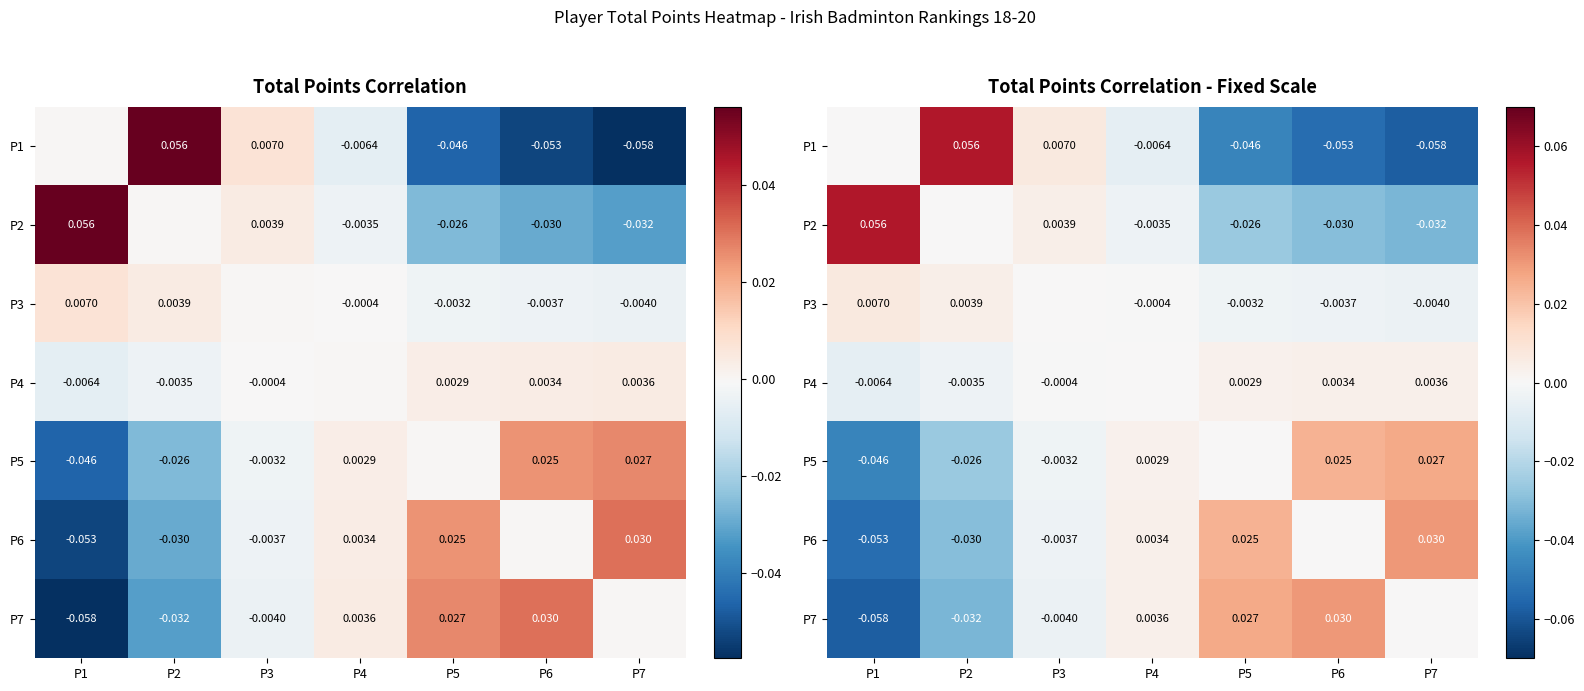

How many values in P2 are above zero?

2